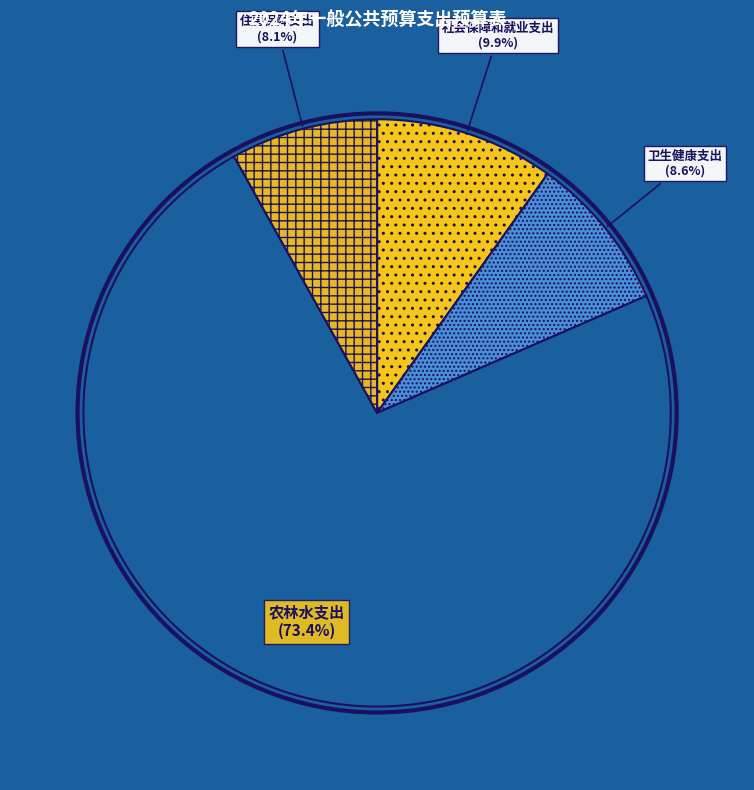

What is the ratio of the value at 卫生健康支出 to the value at 社会保障和就业支出?

0.9